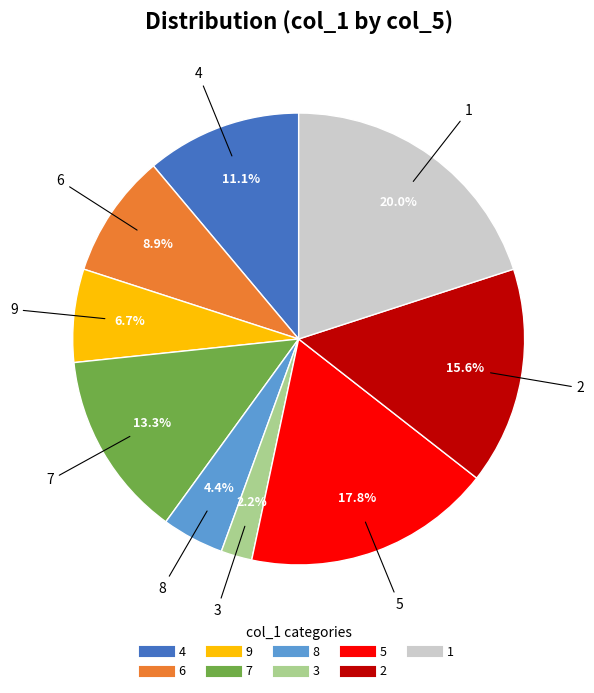

Count the number of slices in the pie.

9